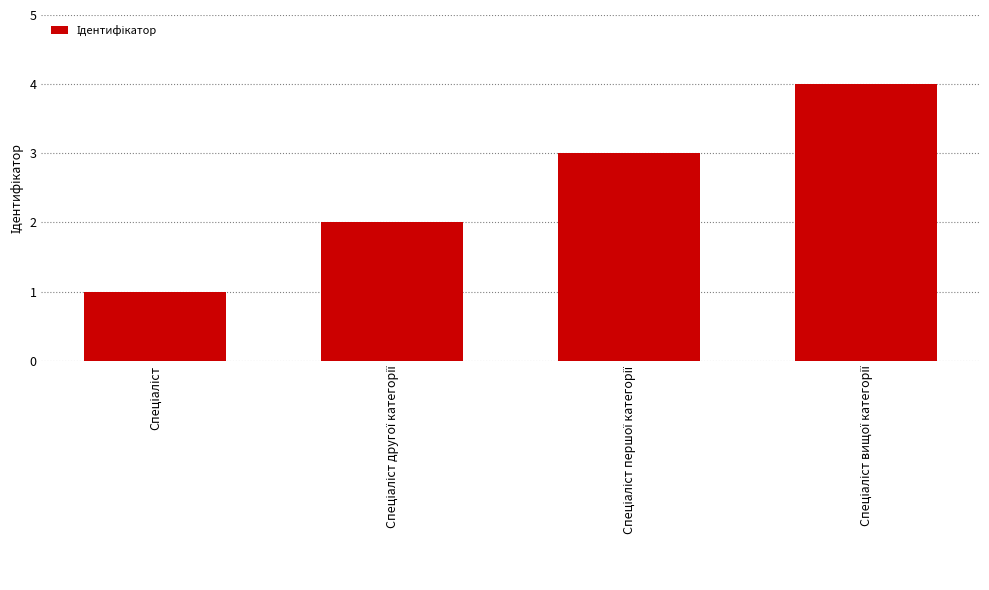

How many bars are there in total?

4